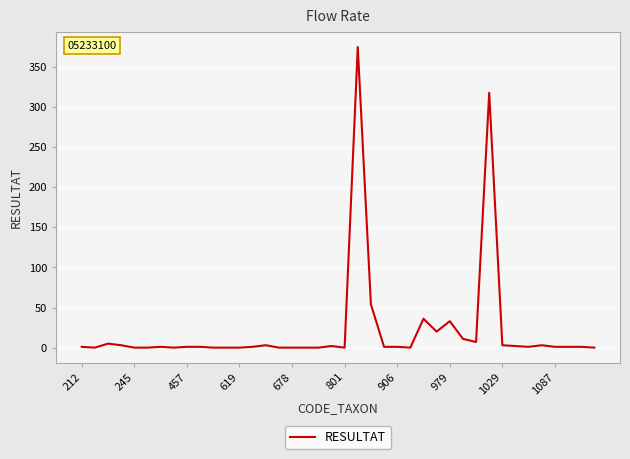

What is the sum of all values?

886